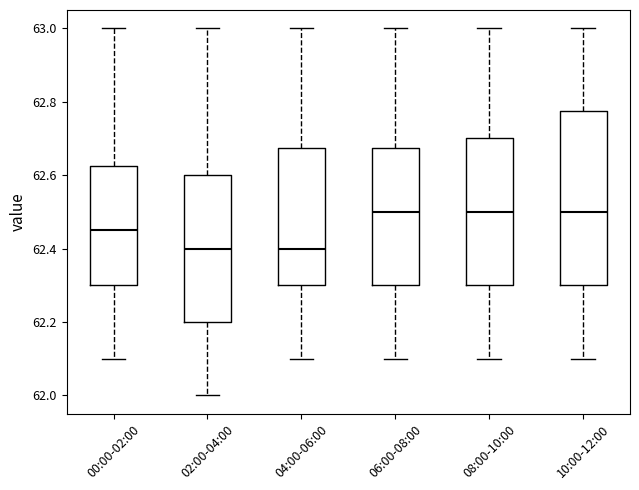

Where is the lower edge of the box for 00:00-02:00 on the y-axis? The values are not printed on the chart, so give them approximately, as read against the axis.

62.30